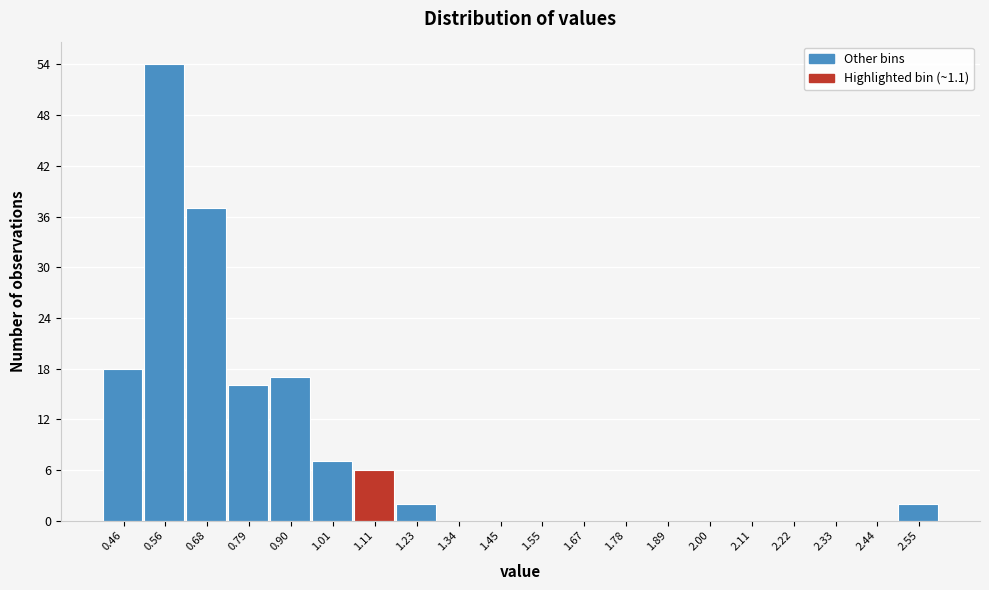

Over which range of the x-axis is the bar tallest?

0.51 to 0.62